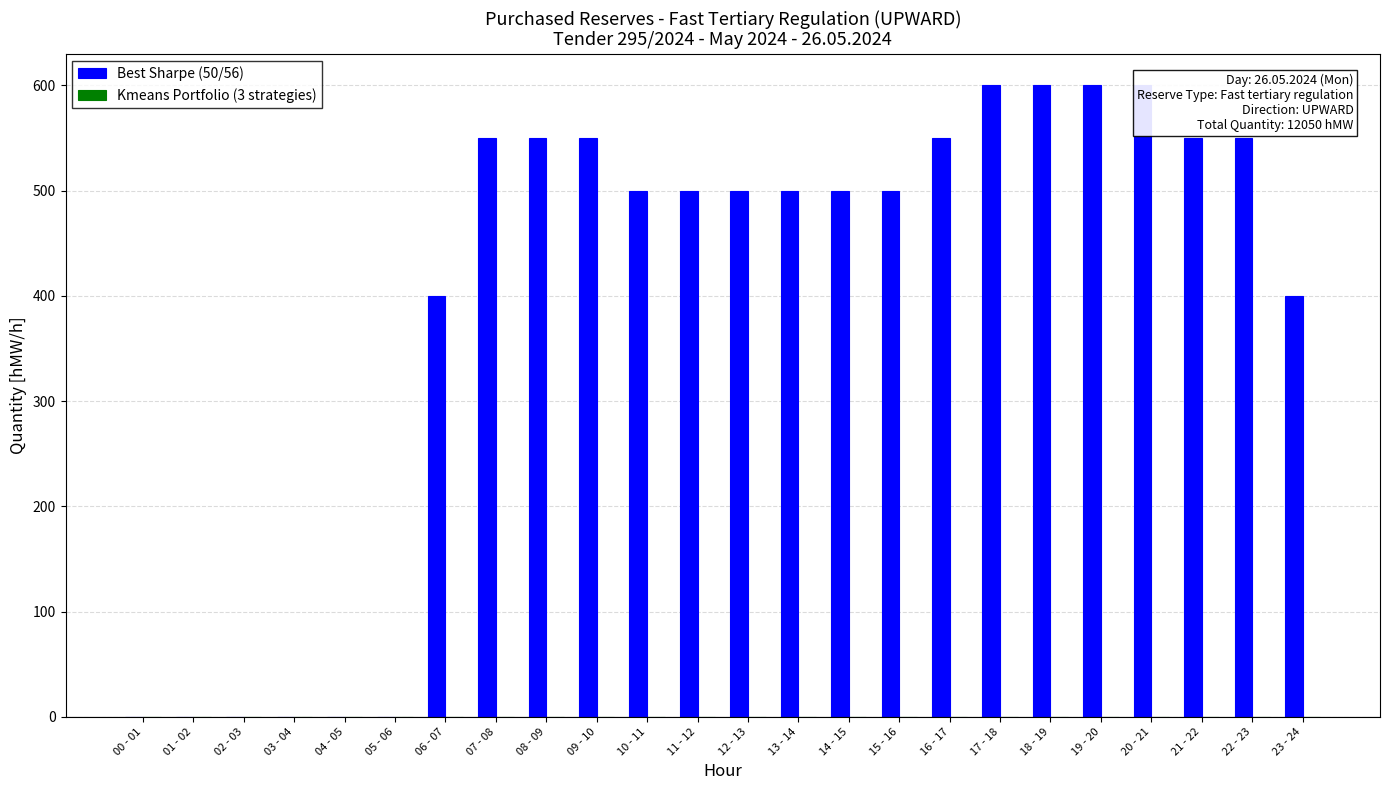

What is the maximum value shown in the chart?

600